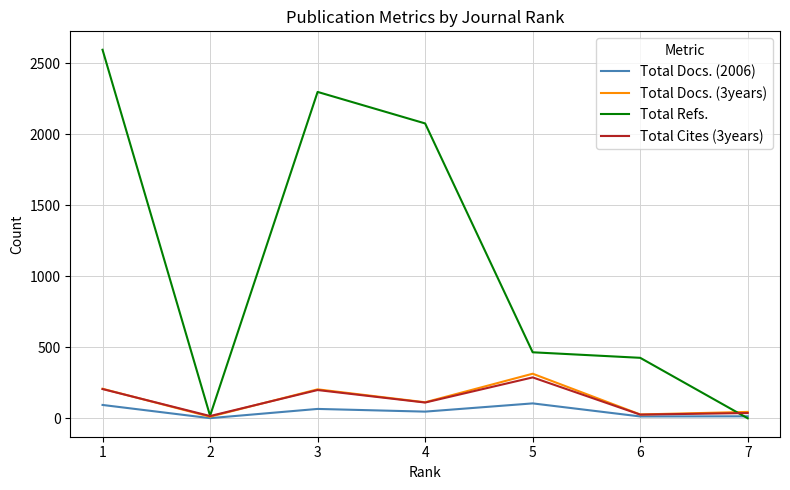

At how many categories does at least one series exceed 301?

5